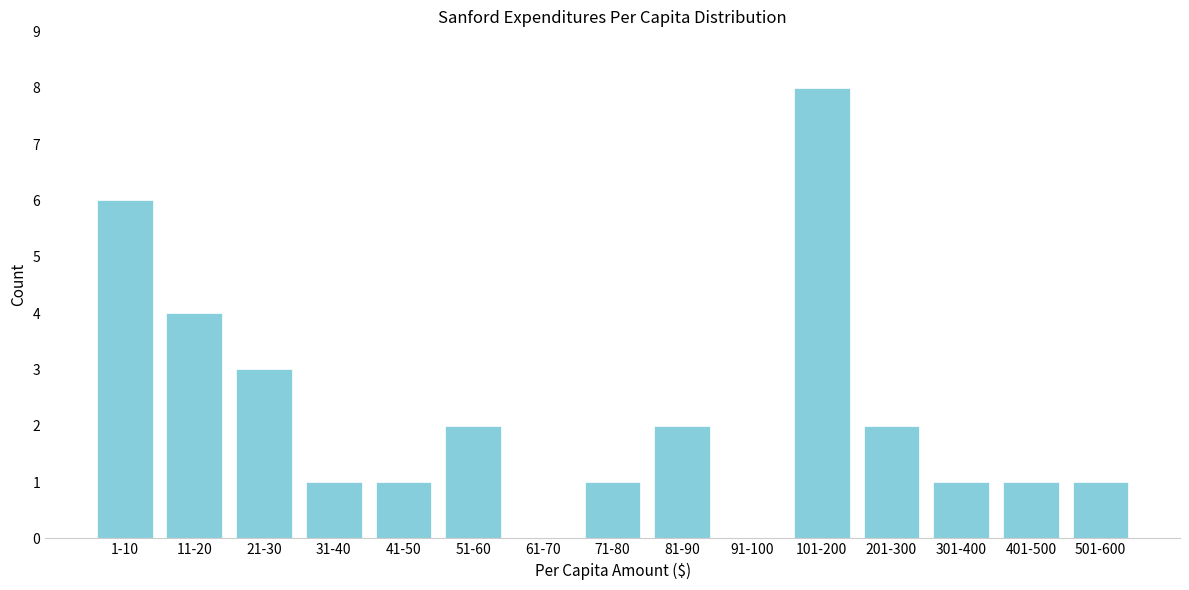

Reading left to right, extract all data points from this chart.

1-10=6	11-20=4	21-30=3	31-40=1	41-50=1	51-60=2	61-70=0	71-80=1	81-90=2	91-100=0	101-200=8	201-300=2	301-400=1	401-500=1	501-600=1